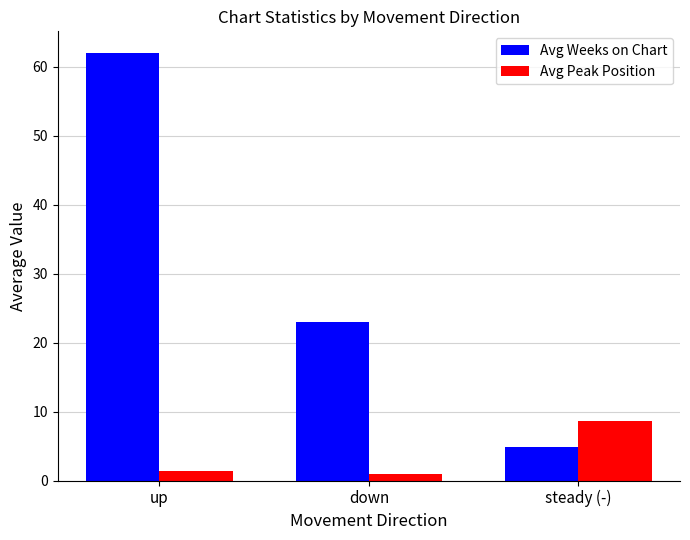

At which category is the sum across all series the highest?

up